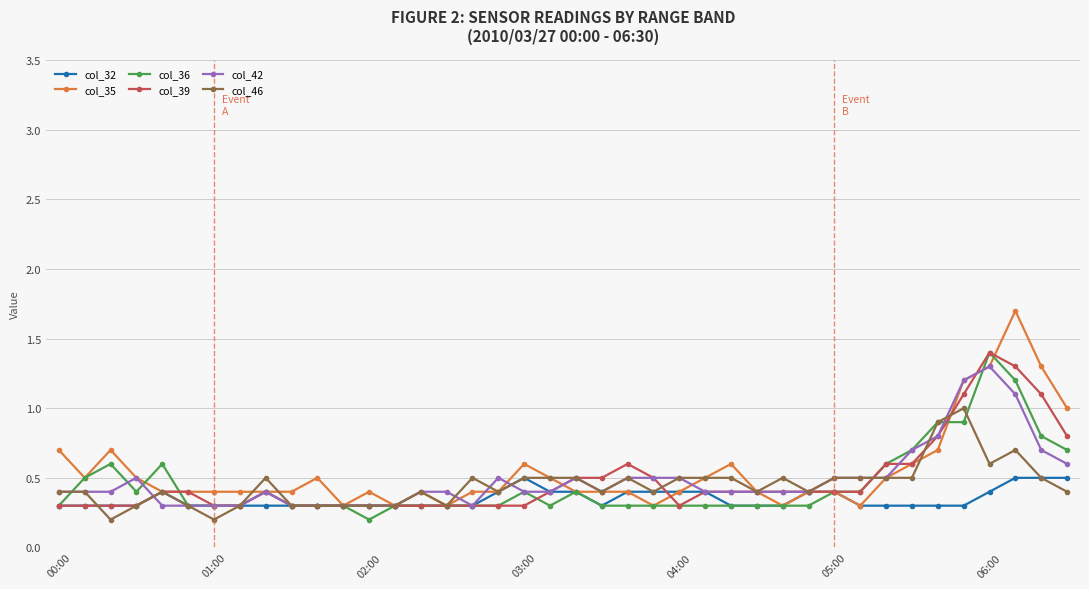

How many col_46 values are between 0 and 1?

40